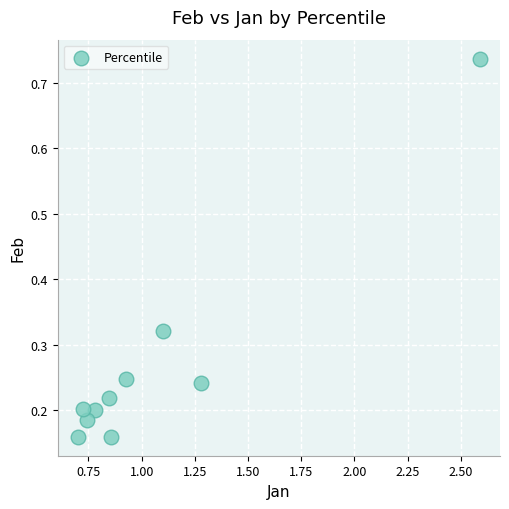

What is the range of X values (max minus min)?

1.9